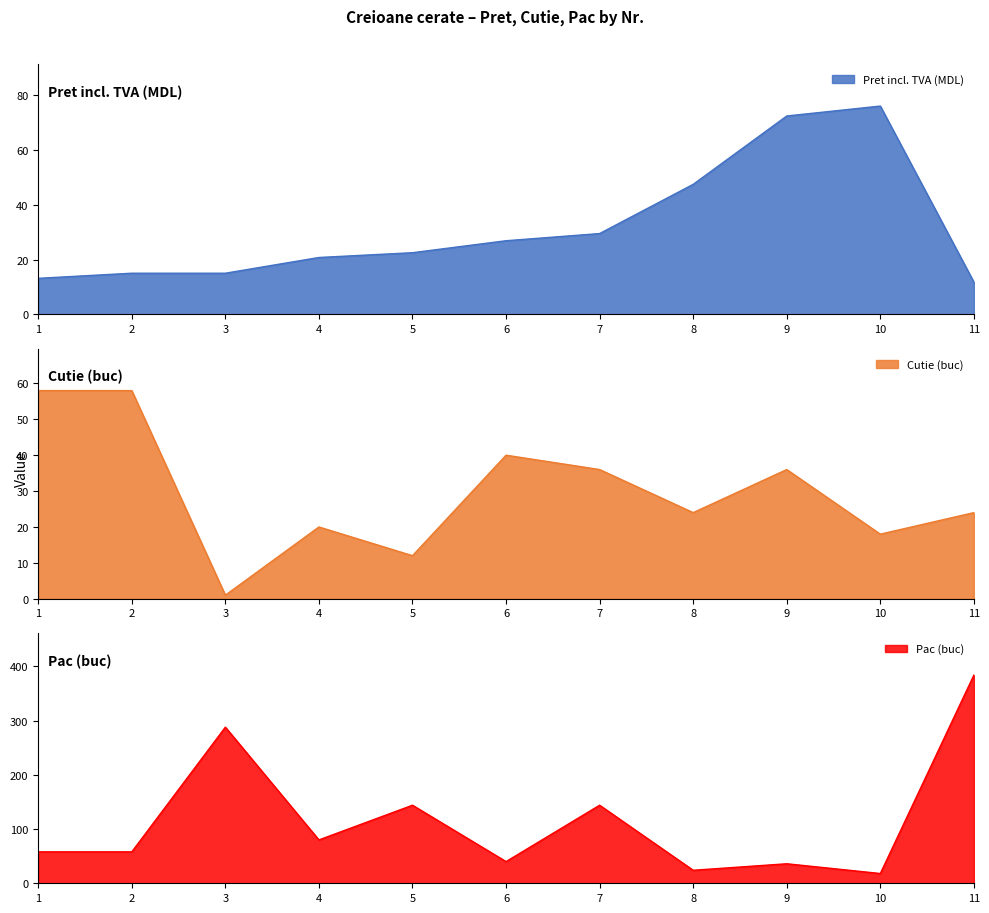

List the labels in order of Cutie (buc) value, largest first.

1, 2, 6, 7, 9, 8, 11, 4, 10, 5, 3